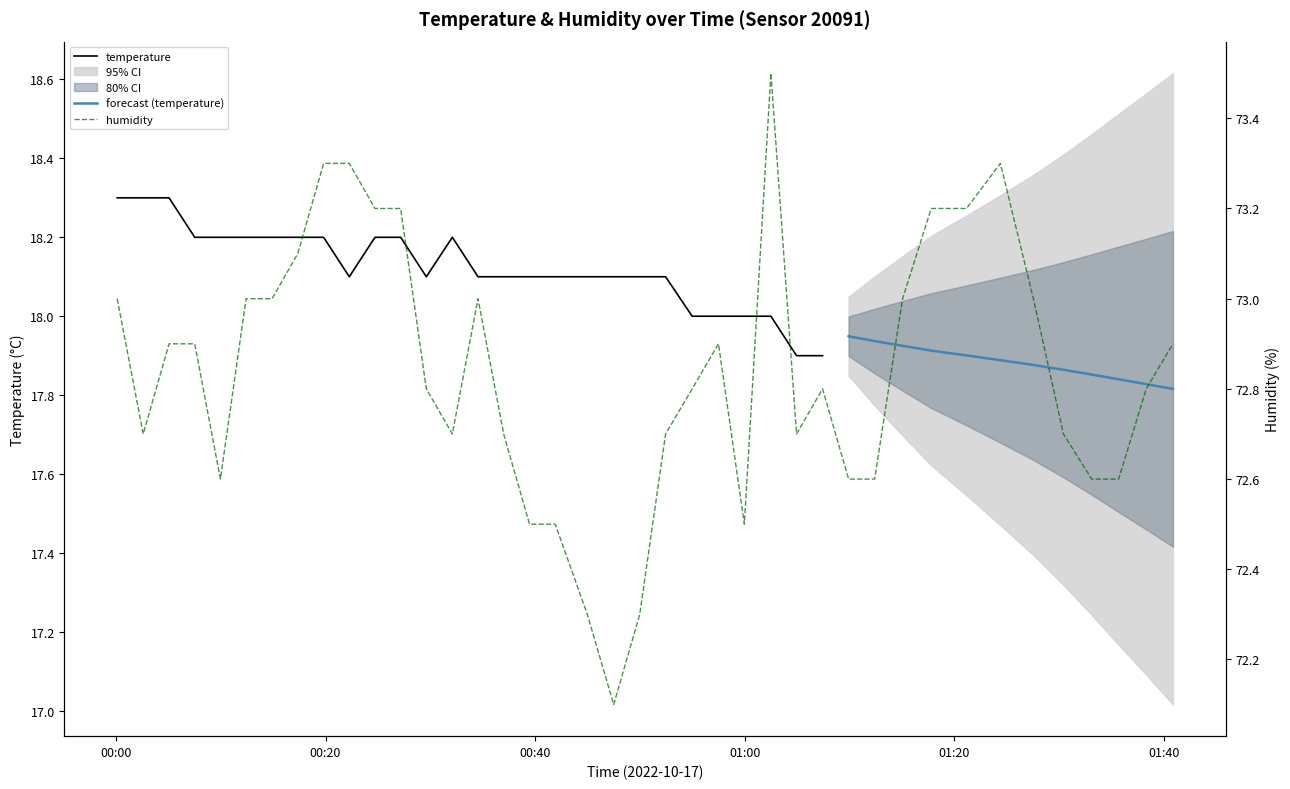

Reading right to left, extract all data points from this chart.

2022-10-17T01:40:52=72.9	2022-10-17T01:38:19=72.8	2022-10-17T01:35:41=72.6	2022-10-17T01:33:07=72.6	2022-10-17T01:30:25=72.7	2022-10-17T01:27:33=73.0	2022-10-17T01:24:24=73.3	2022-10-17T01:21:10=73.2	2022-10-17T01:17:48=73.2	2022-10-17T01:15:04=73.0	2022-10-17T01:12:24=72.6	2022-10-17T01:09:55=72.6	2022-10-17T01:07:26=72.8	2022-10-17T01:04:57=72.7	2022-10-17T01:02:30=73.5	2022-10-17T00:59:58=72.5	2022-10-17T00:57:30=72.9	2022-10-17T00:54:59=72.8	2022-10-17T00:52:27=72.7	2022-10-17T00:49:59=72.3	2022-10-17T00:47:30=72.1	2022-10-17T00:44:59=72.3	2022-10-17T00:41:55=72.5	2022-10-17T00:39:28=72.5	2022-10-17T00:37:00=72.7	2022-10-17T00:34:33=73.0	2022-10-17T00:32:06=72.7	2022-10-17T00:29:37=72.8	2022-10-17T00:27:10=73.2	2022-10-17T00:24:43=73.2	2022-10-17T00:22:16=73.3	2022-10-17T00:19:49=73.3	2022-10-17T00:17:21=73.1	2022-10-17T00:14:54=73.0	2022-10-17T00:12:25=73.0	2022-10-17T00:09:58=72.6	2022-10-17T00:07:31=72.9	2022-10-17T00:05:04=72.9	2022-10-17T00:02:36=72.7	2022-10-17T00:00:07=73.0